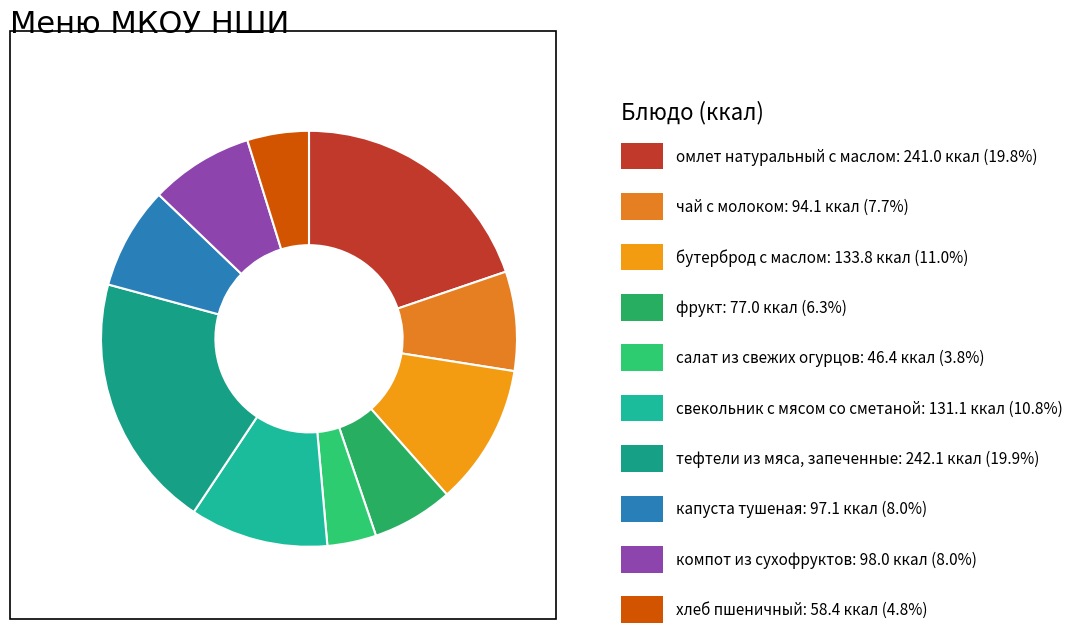

How many segments does this pie chart have?

10